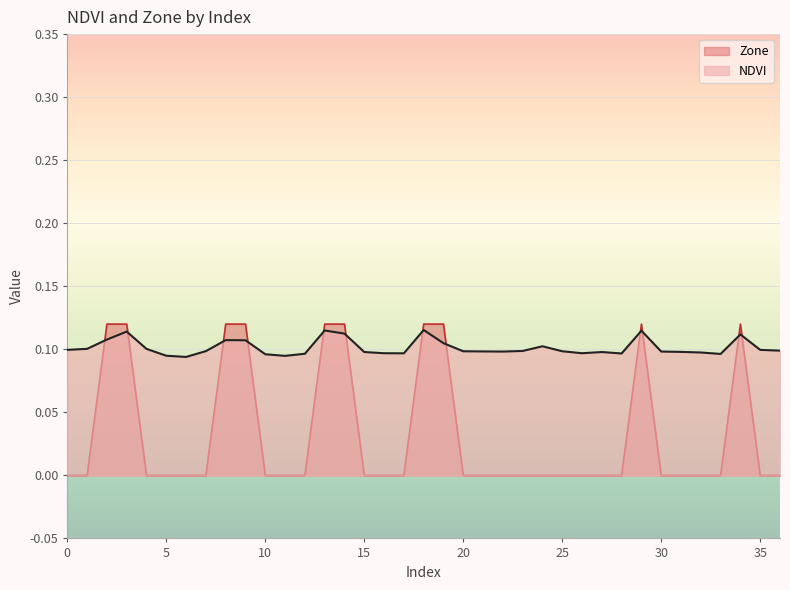

At which label is NDVI closest to 0?

6